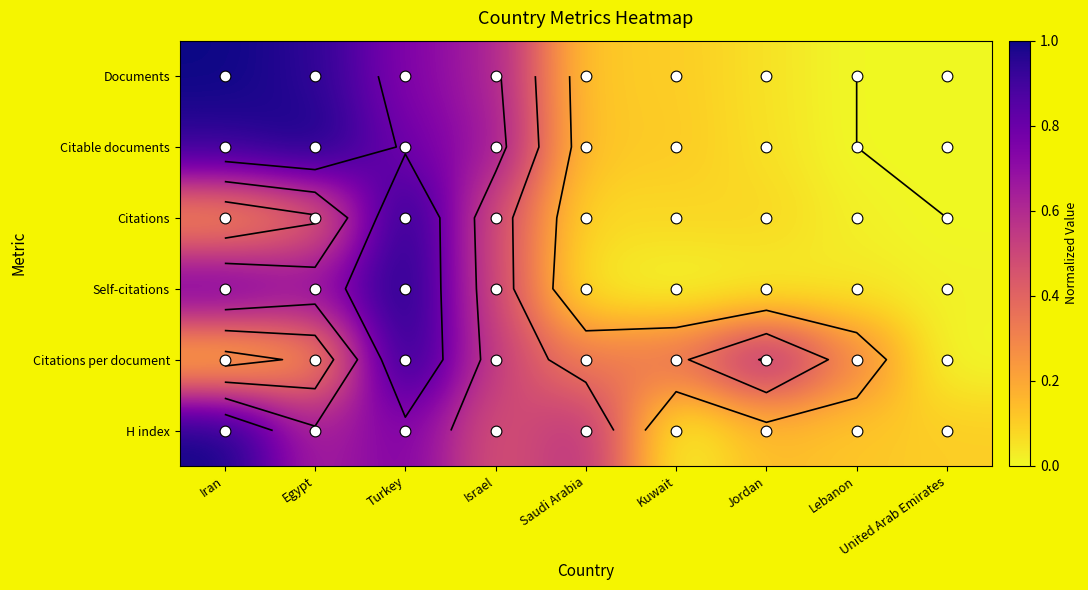

What is the difference between the Citable documents values at Turkey and Saudi Arabia?

0.7